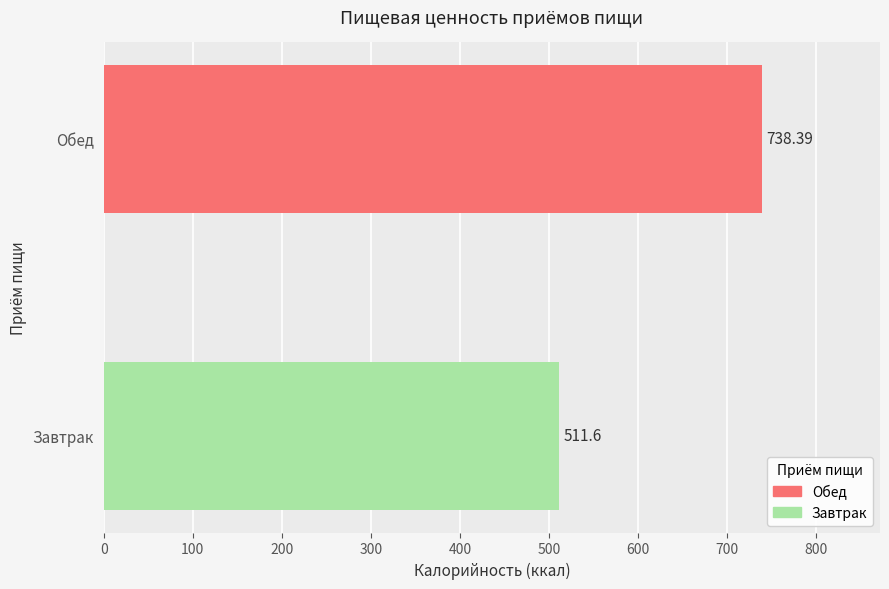

At which category does the chart reach its peak across all series?

Обед